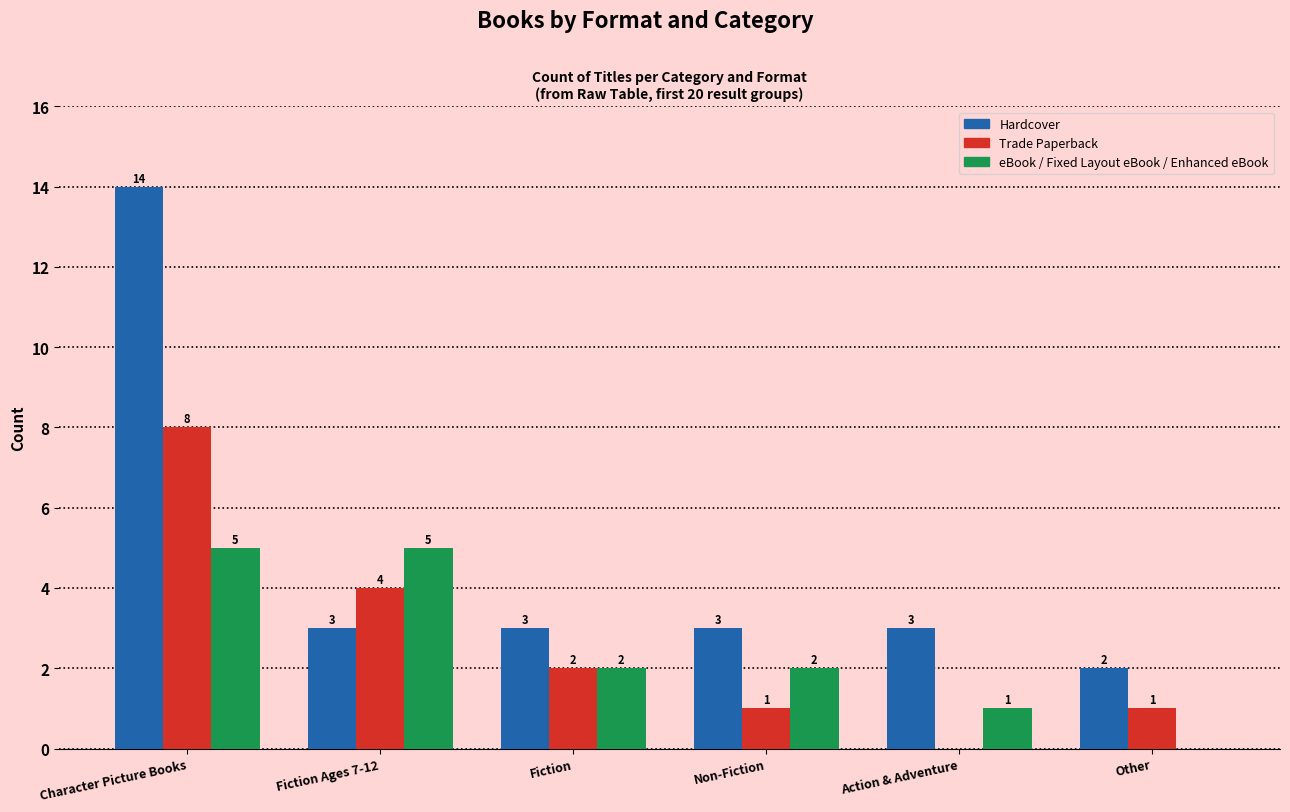

Is the value of Trade Paperback at Character Picture Books greater than the value of eBook / Fixed Layout eBook / Enhanced eBook at Fiction?

Yes